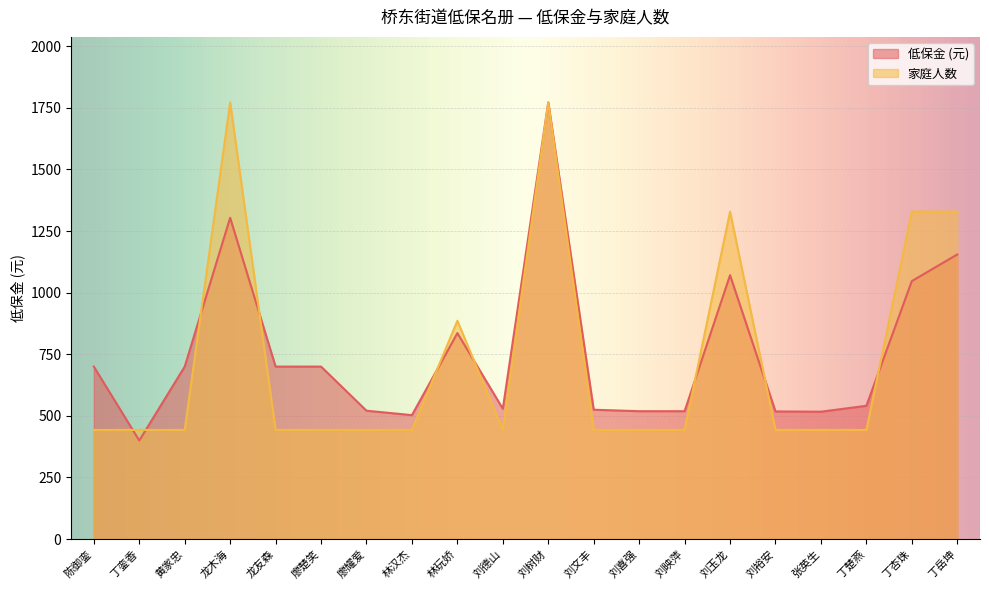

What is the value of the 家庭人数 point at the 13th from the left?

443